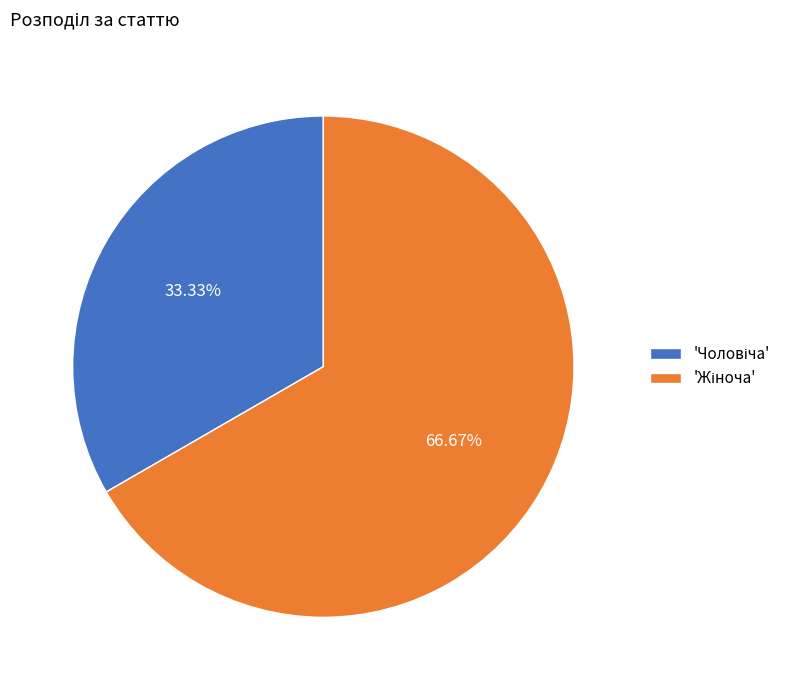

Does any single category account for the majority?

Yes